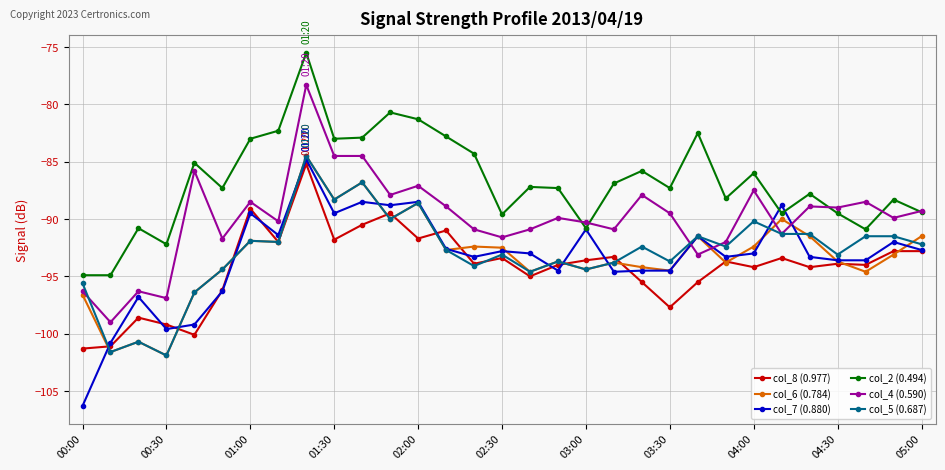

Which series has the largest total across all categories?

col_2 (0.494)